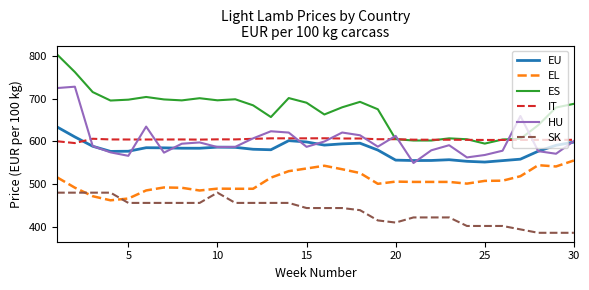

Which series has the largest total across all categories?

ES